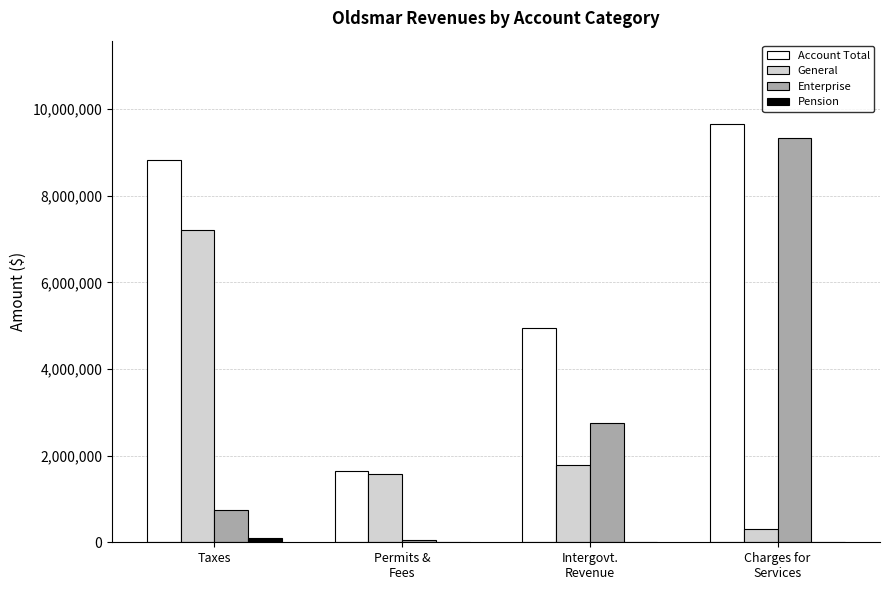

What is the sum of all Enterprise values?

12889877